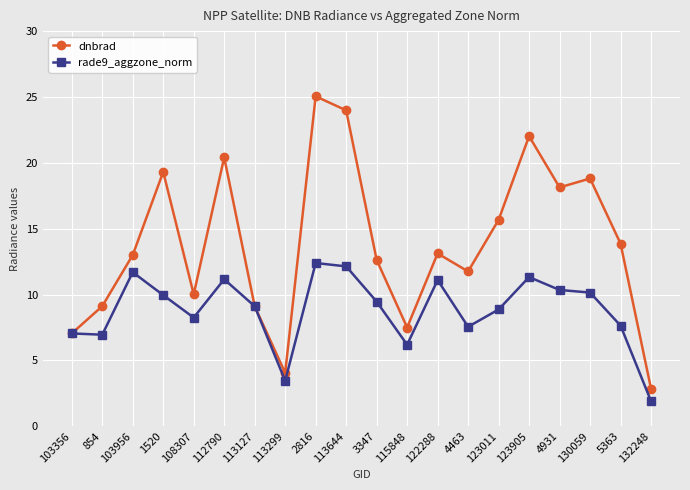

Which series has the largest total across all categories?

dnbrad